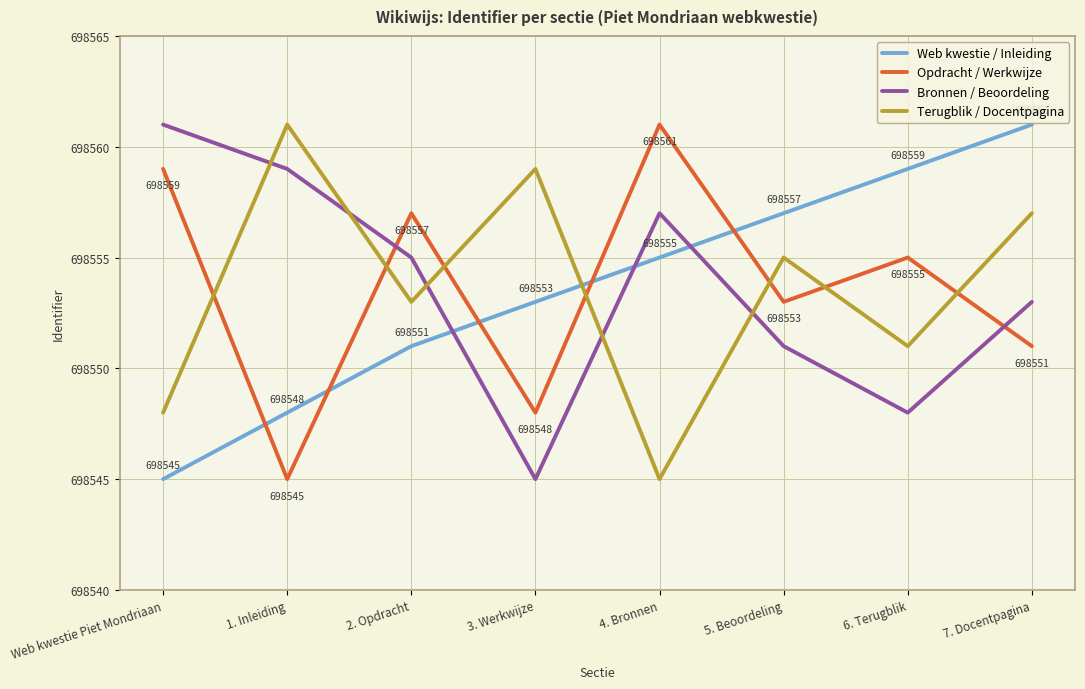

Reading left to right, list all the values displayed in this chart.

Web kwestie / Inleiding: 698545	698548	698551	698553	698555	698557	698559	698561
Opdracht / Werkwijze: 698559	698545	698557	698548	698561	698553	698555	698551
Bronnen / Beoordeling: 698561	698559	698555	698545	698557	698551	698548	698553
Terugblik / Docentpagina: 698548	698561	698553	698559	698545	698555	698551	698557